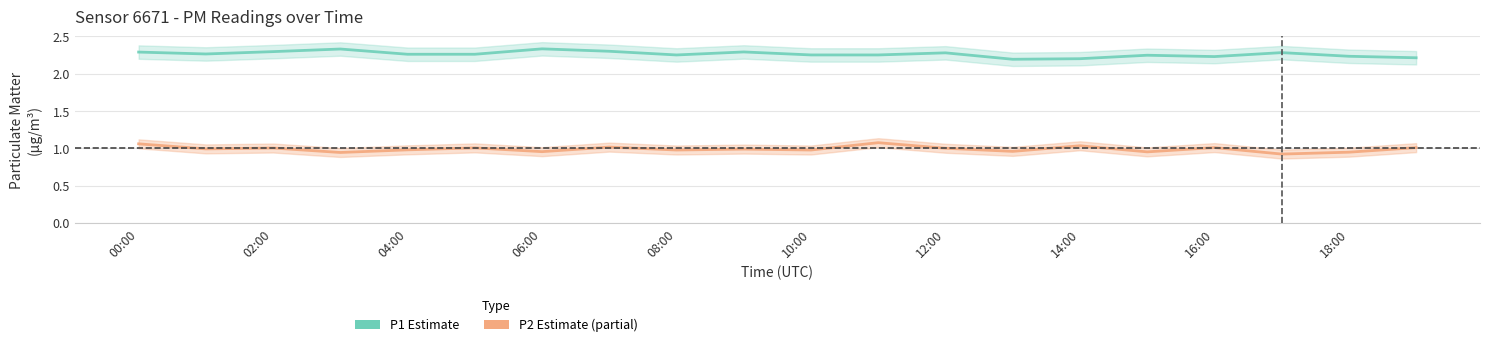

Rank the series by their maximum value, from highest to lowest.

P1 (Estimate), P2 (Partial Estimate)